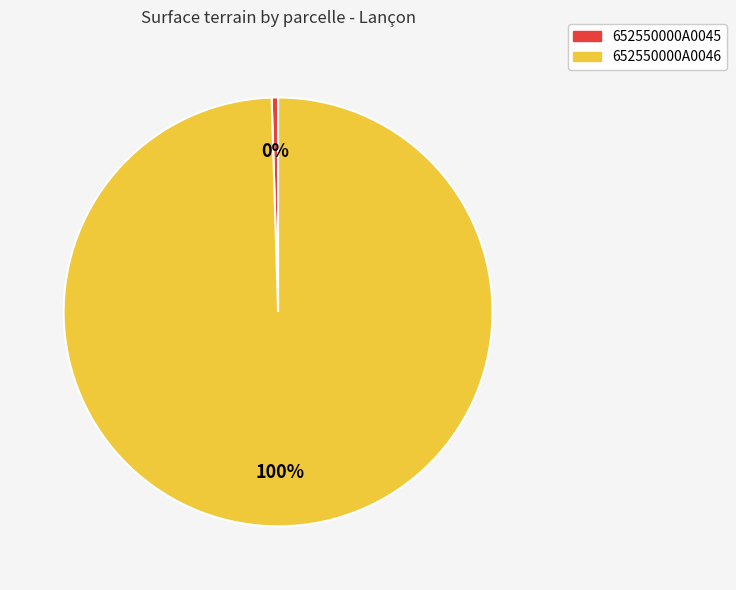

How many segments does this pie chart have?

2